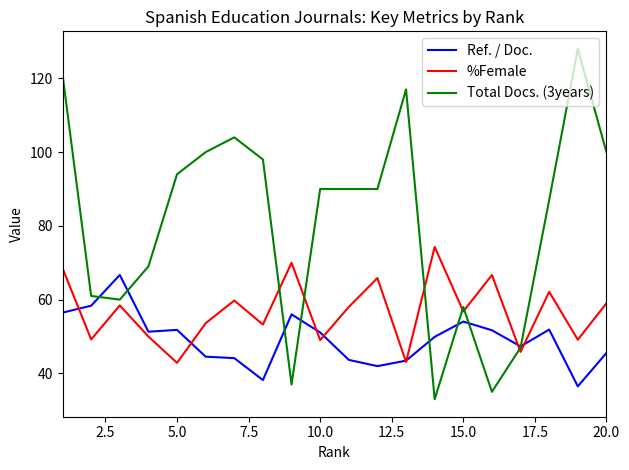

What is the lowest value of the %Female series?

42.9